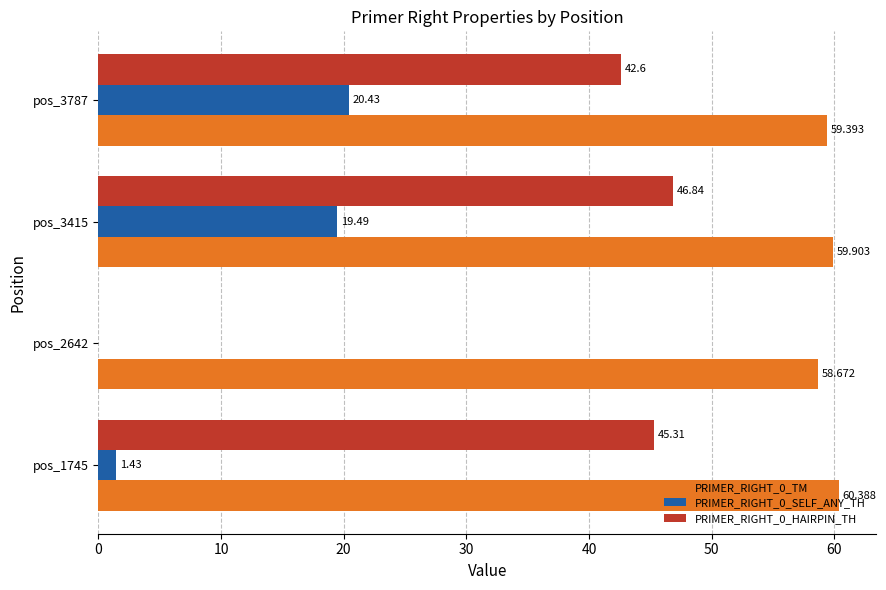

Is the value of PRIMER_RIGHT_0_SELF_ANY_TH at pos_3415 greater than the value of PRIMER_RIGHT_0_TM at pos_3787?

No